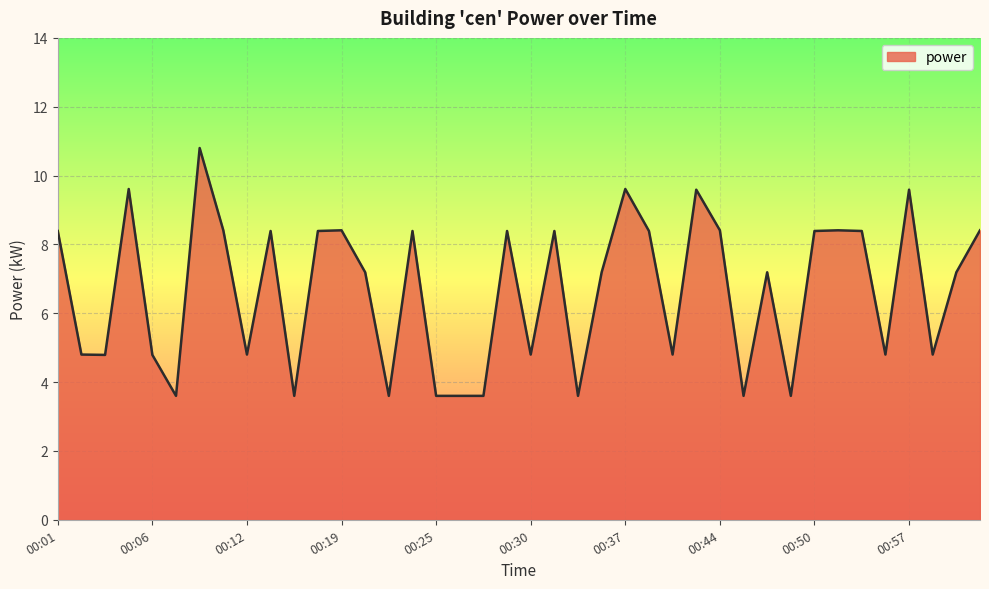

What is the greatest value displayed?

10.8